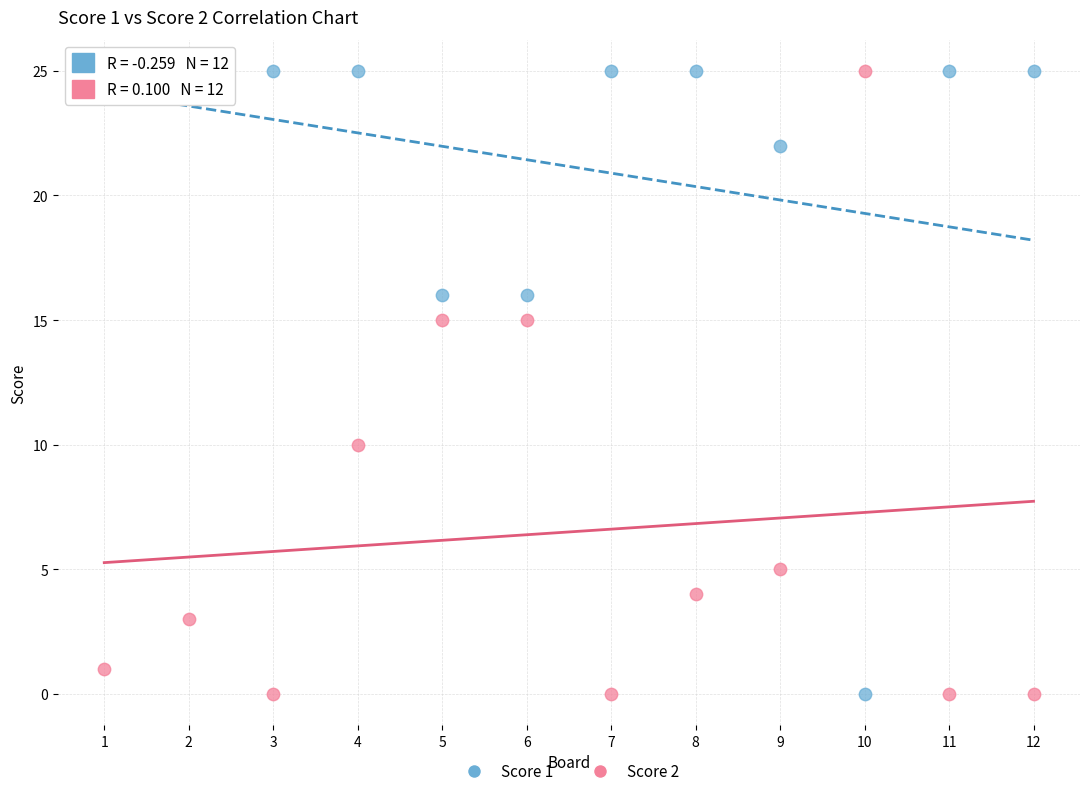

What is the X range (max minus min) for the scatter plot?

11